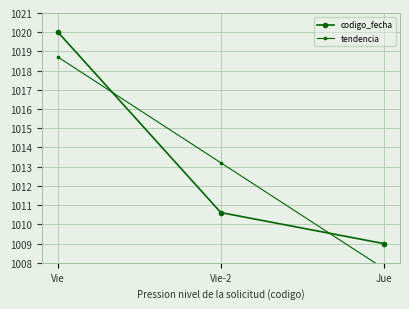

How many series are shown in this chart?

2